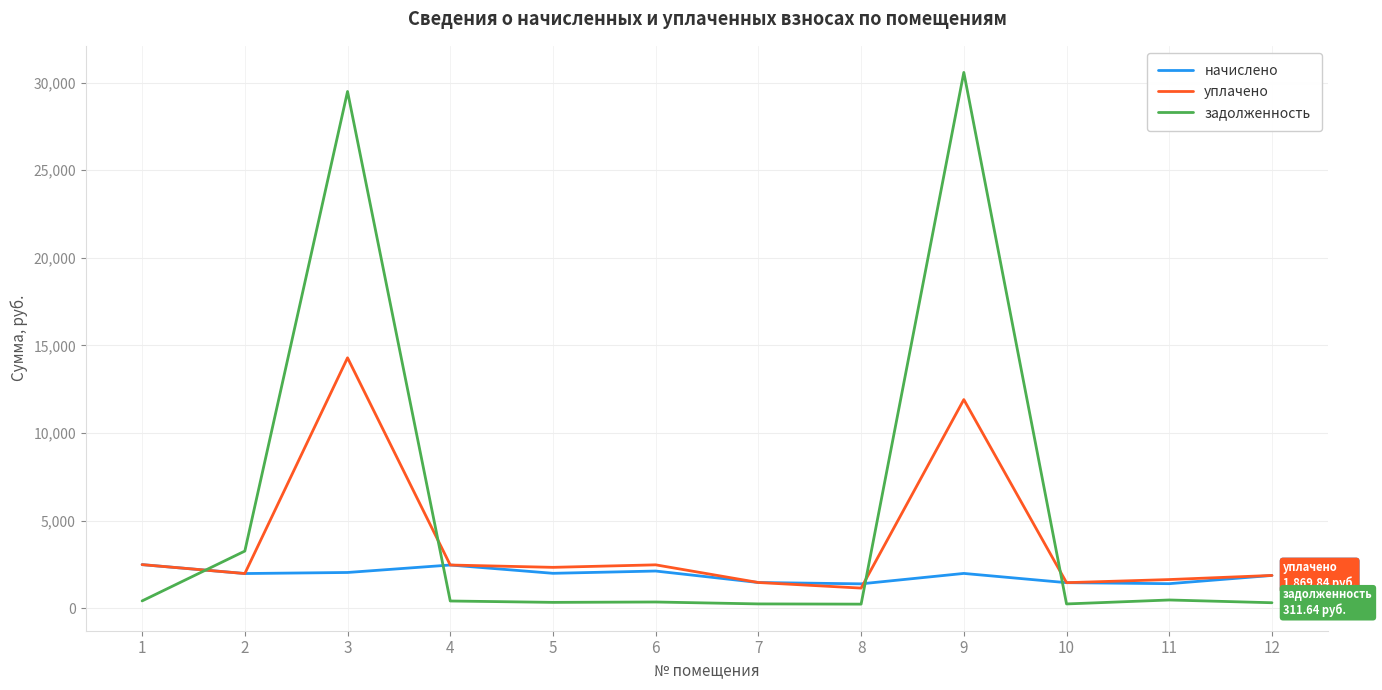

What is the average value of the задолженность series?

5528.4